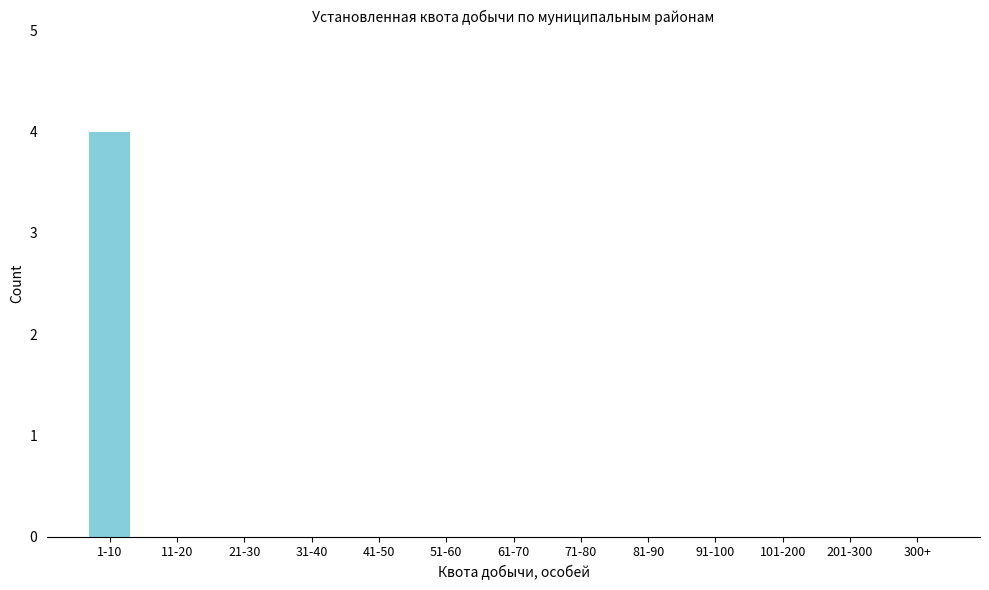

Reading left to right, transcribe all the data shown in this chart.

1-10=4	11-20=0	21-30=0	31-40=0	41-50=0	51-60=0	61-70=0	71-80=0	81-90=0	91-100=0	101-200=0	201-300=0	300+=0